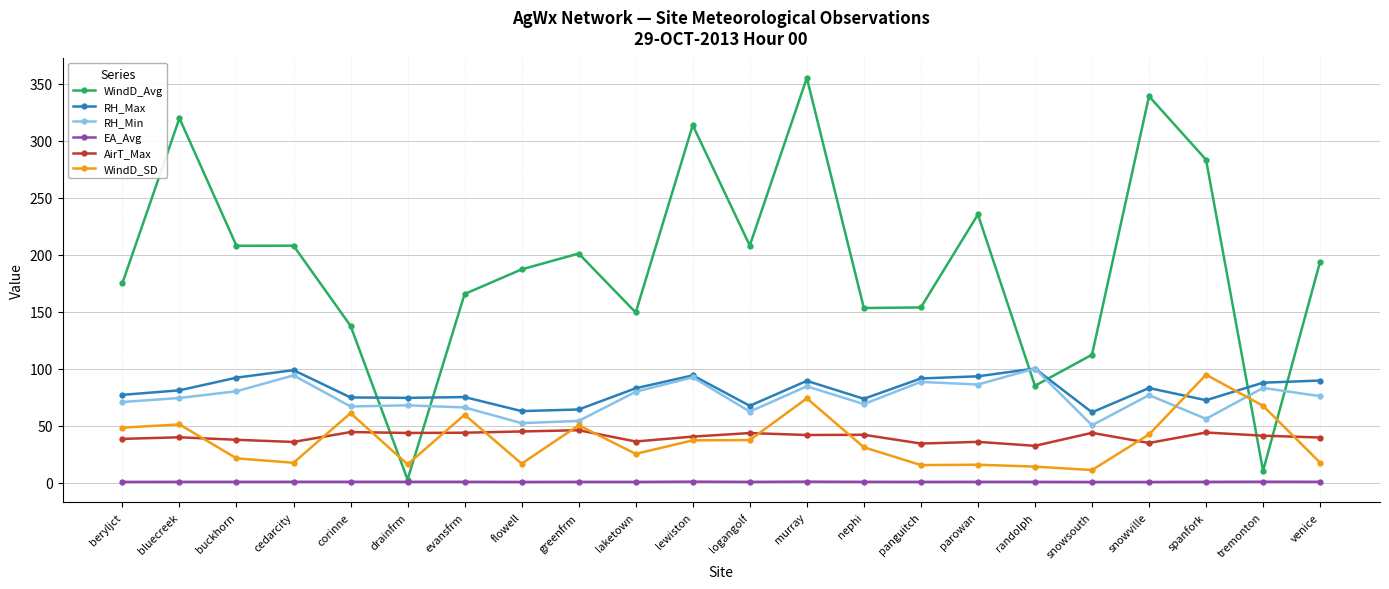

Which label corresponds to the largest value in the chart?

murray